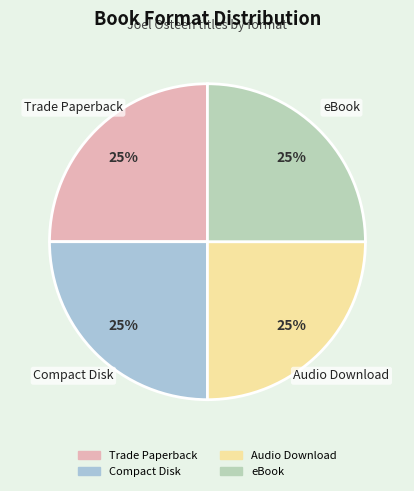

True or false: eBook accounts for 25% of the total.

True